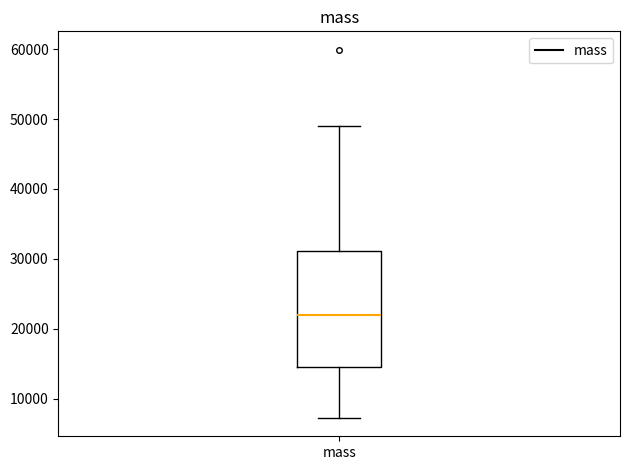

Transcribe this box plot: give where the median line is, the range the box spans, and where the two whiskers end, as read against the y-axis. The values are not printed on the chart, so give them approximately, as read against the axis.

median 22000, box 15000 to 31000, whiskers 7000 to 49000